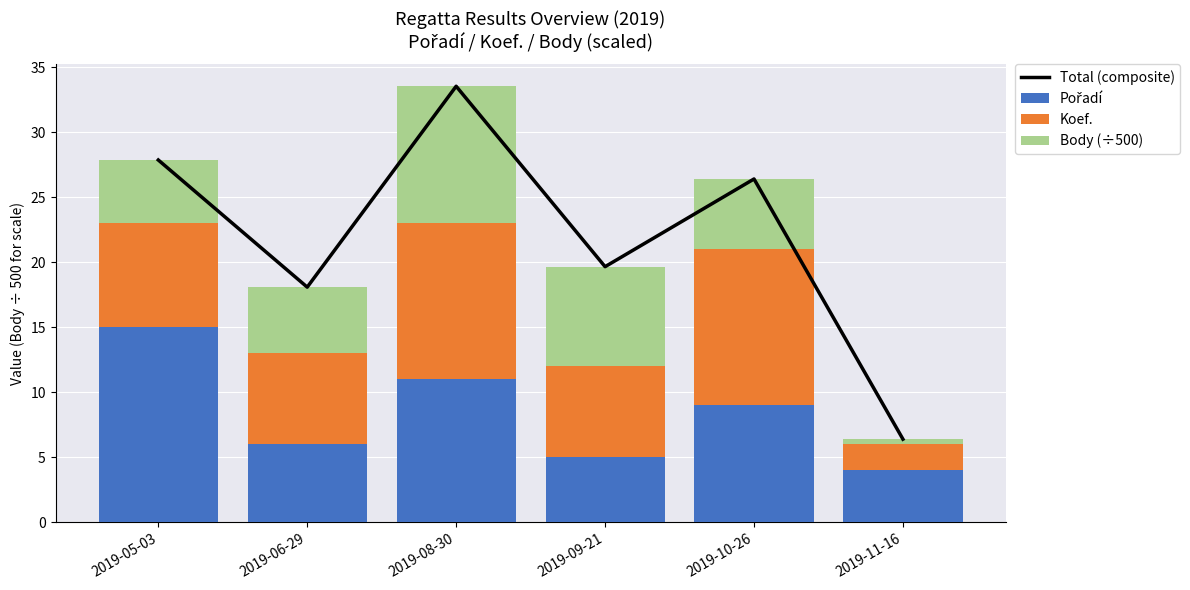

What is the value of the Koef. bar at the 3rd from the left?

12.0